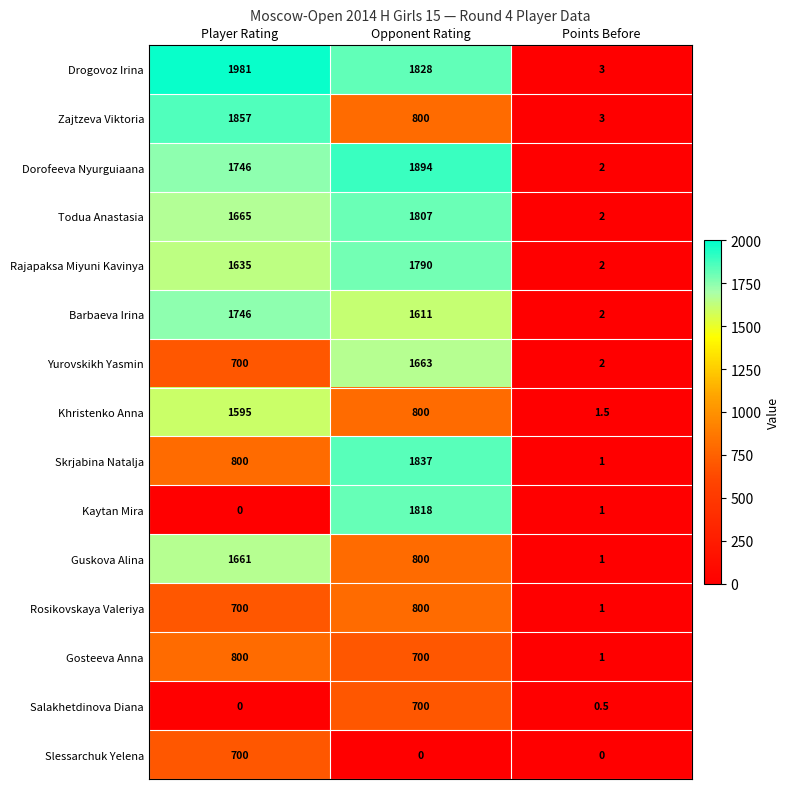

How many Yurovskikh Yasmin values are between 2 and 1663?

3